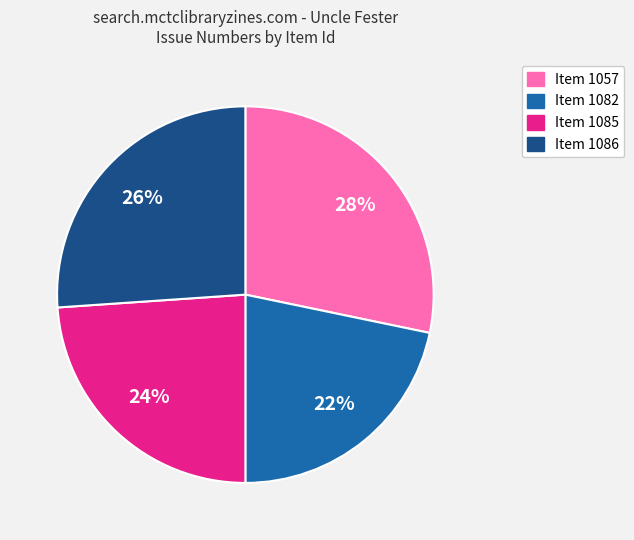

What percentage is the Item 1085 slice, to the nearest percent?

24%